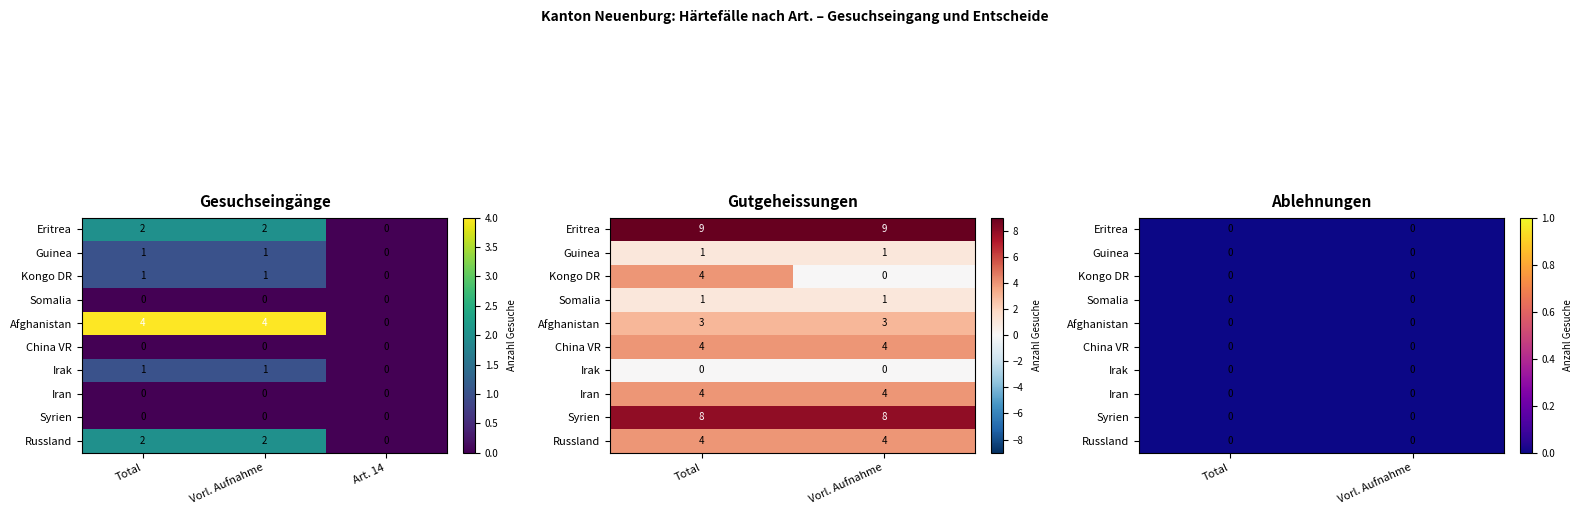

Is it true that Somalia equals 1 at 4?

True